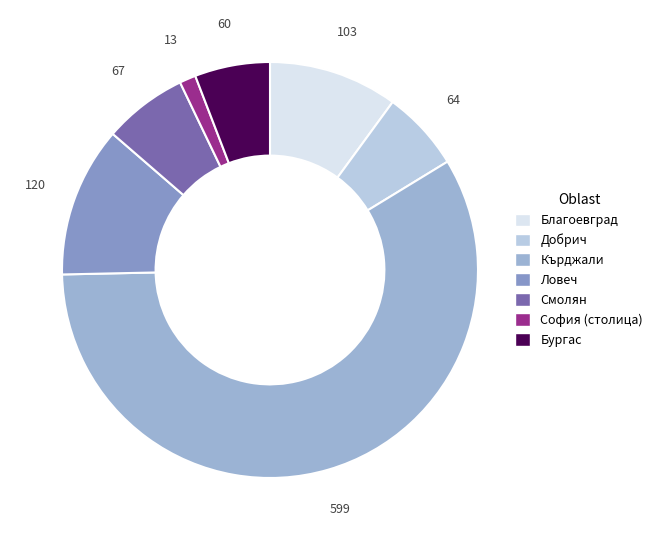

How many slices are in this pie chart?

7